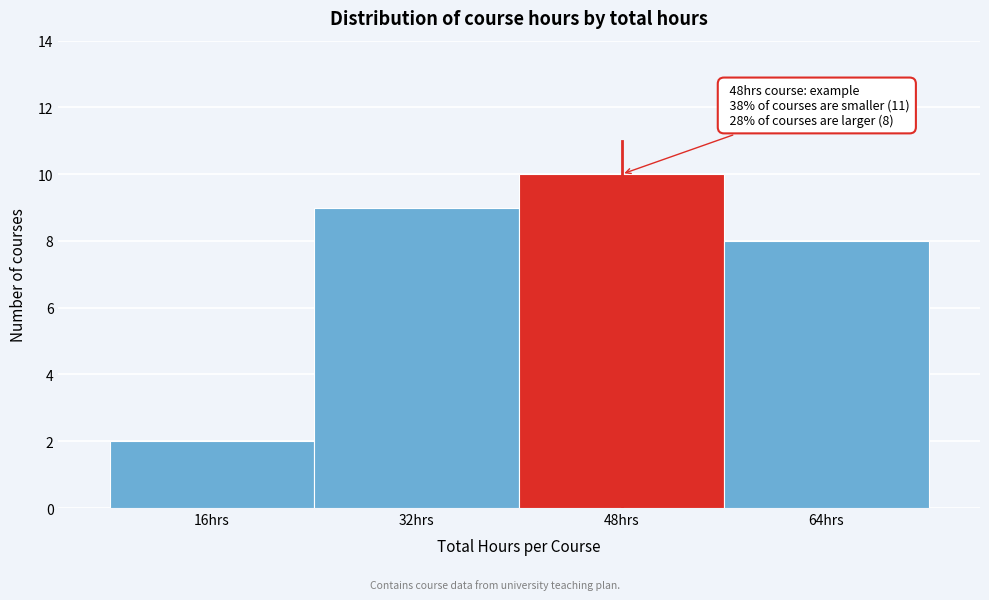

Reading right to left, transcribe all the data shown in this chart.

64hrs=8	48hrs=10	32hrs=9	16hrs=2